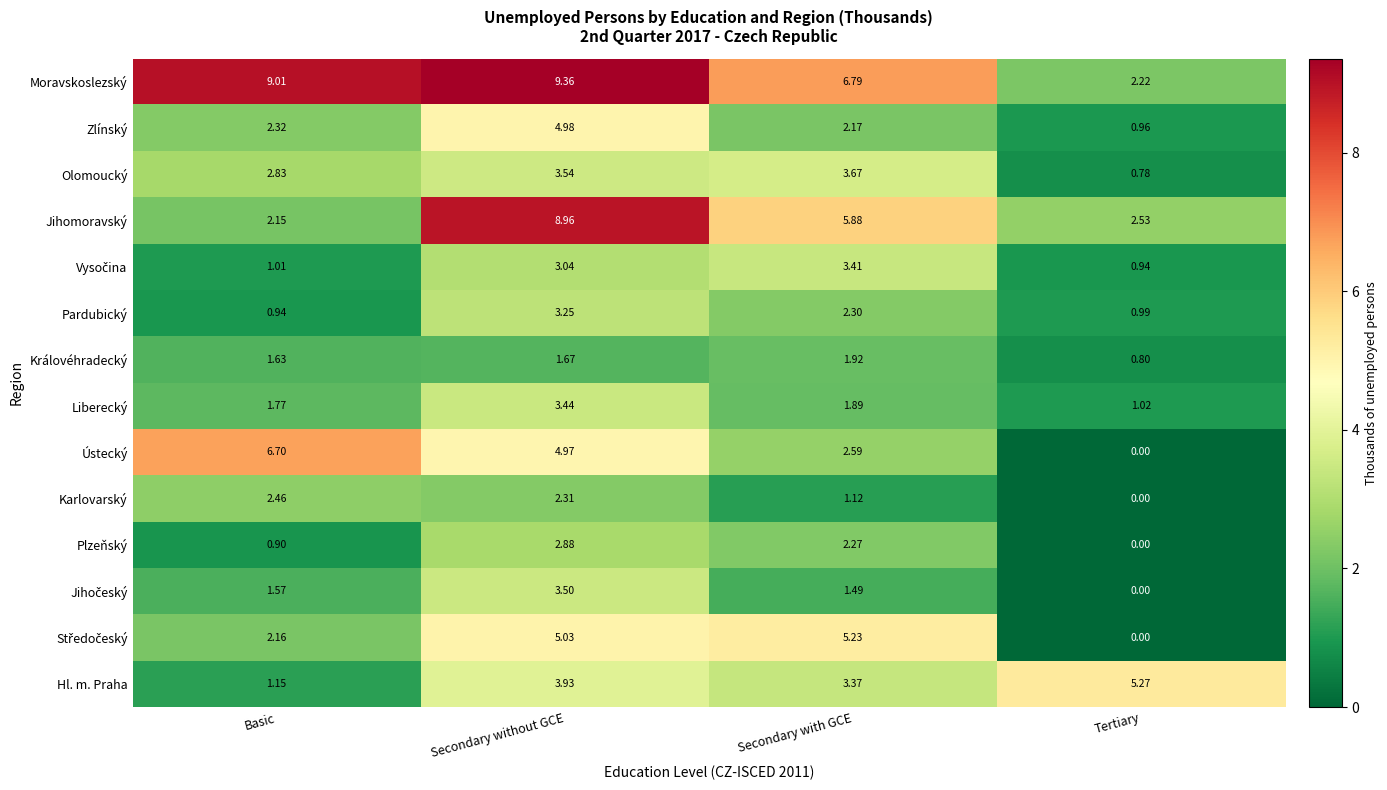

Which series has the largest total across all categories?

Moravskoslezský